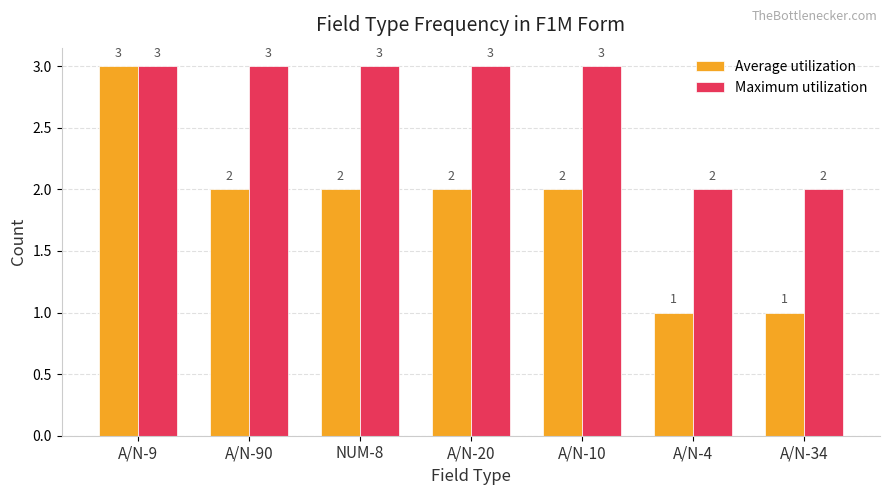

Rank the series at A/N-20 from highest to lowest value.

Maximum utilization, Average utilization